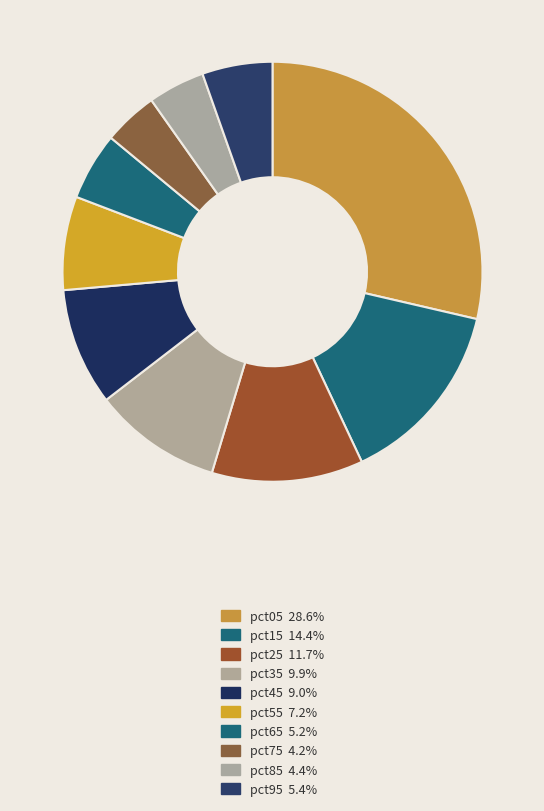

Count the number of slices in the pie.

10